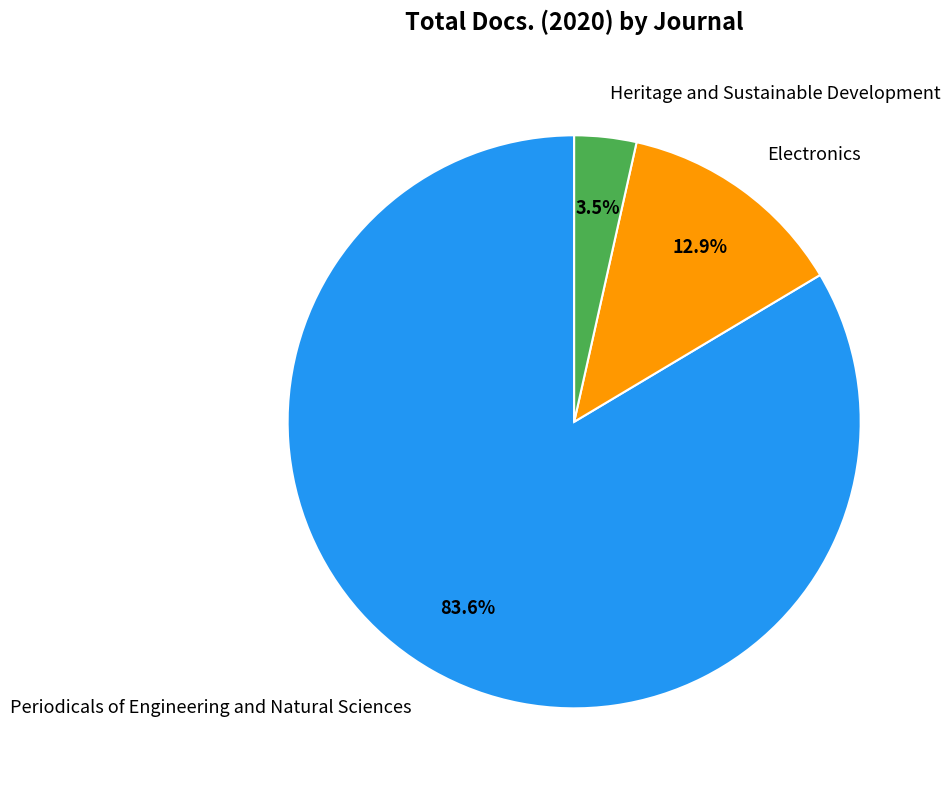

Rank the categories by value from lowest to highest.

Heritage and Sustainable Development, Electronics, Periodicals of Engineering and Natural Sciences